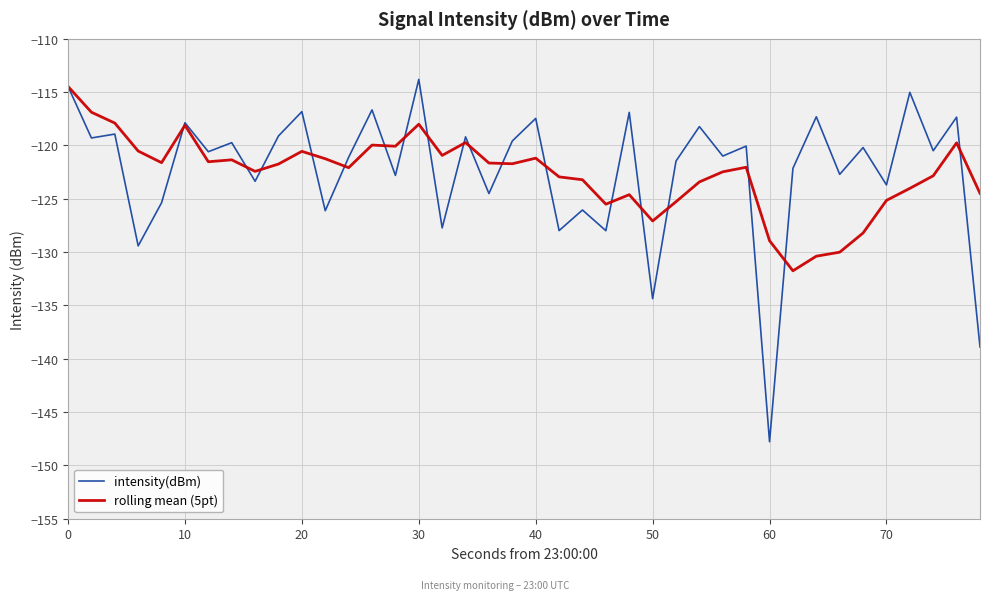

Which series has the largest range (max minus min)?

intensity(dBm)